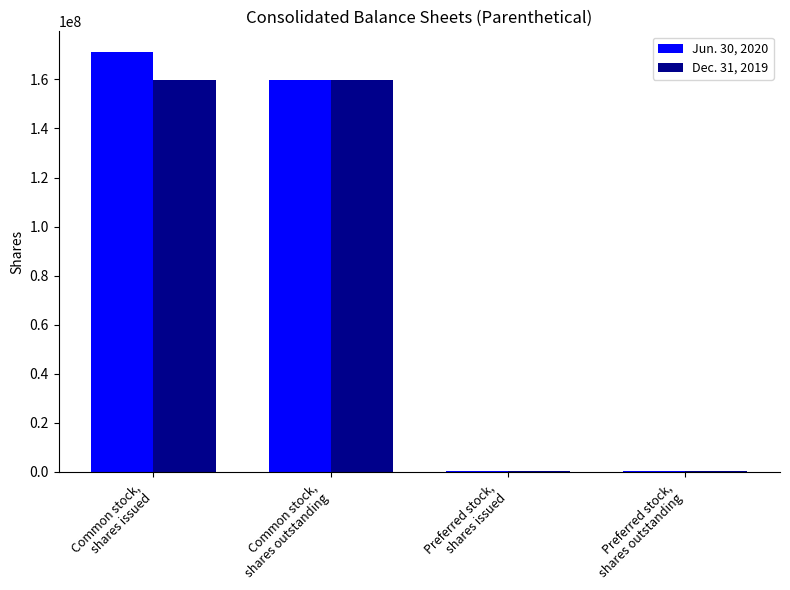

Which series changed the most between Common stock,
shares outstanding and Preferred stock,
shares issued?

Jun. 30, 2020